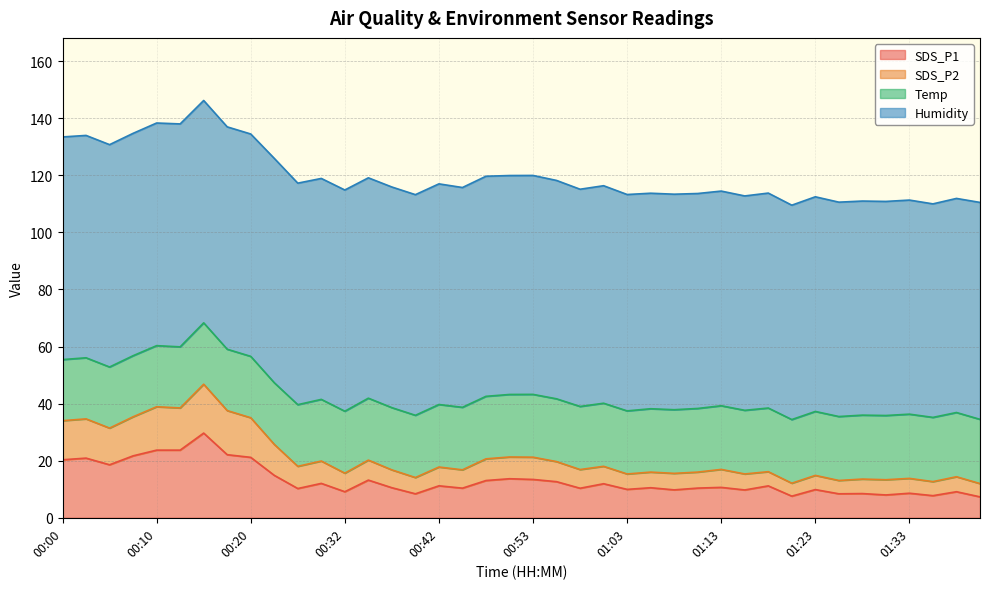

What is the lowest value of the SDS_P1 series?

7.3